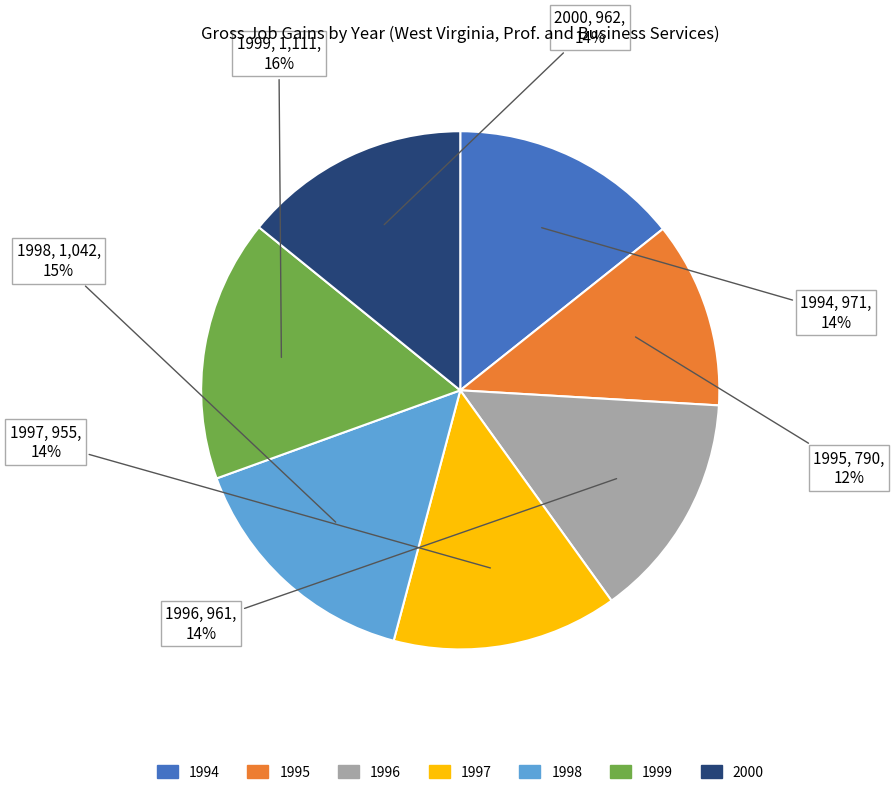

How many slices are in this pie chart?

7